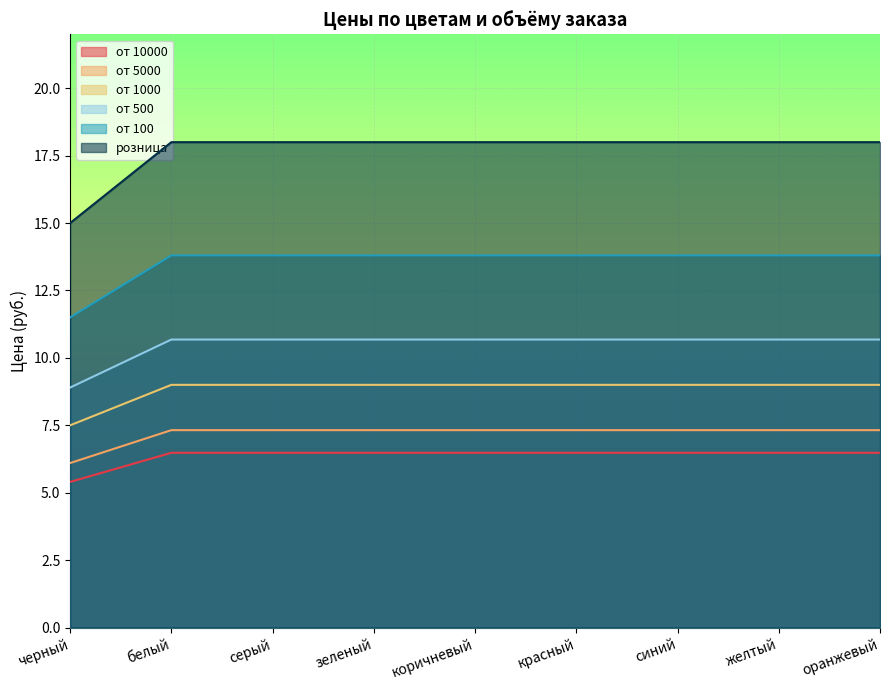

Reading left to right, list all the values displayed in this chart.

от 10000: черный=5.4	белый=6.5	серый=6.5	зеленый=6.5	коричневый=6.5	красный=6.5	синий=6.5	желтый=6.5	оранжевый=6.5
от 5000: черный=6.1	белый=7.3	серый=7.3	зеленый=7.3	коричневый=7.3	красный=7.3	синий=7.3	желтый=7.3	оранжевый=7.3
от 1000: черный=7.5	белый=9.0	серый=9.0	зеленый=9.0	коричневый=9.0	красный=9.0	синий=9.0	желтый=9.0	оранжевый=9.0
от 500: черный=8.9	белый=10.7	серый=10.7	зеленый=10.7	коричневый=10.7	красный=10.7	синий=10.7	желтый=10.7	оранжевый=10.7
от 100: черный=11.5	белый=13.8	серый=13.8	зеленый=13.8	коричневый=13.8	красный=13.8	синий=13.8	желтый=13.8	оранжевый=13.8
розница: черный=15.0	белый=18.0	серый=18.0	зеленый=18.0	коричневый=18.0	красный=18.0	синий=18.0	желтый=18.0	оранжевый=18.0